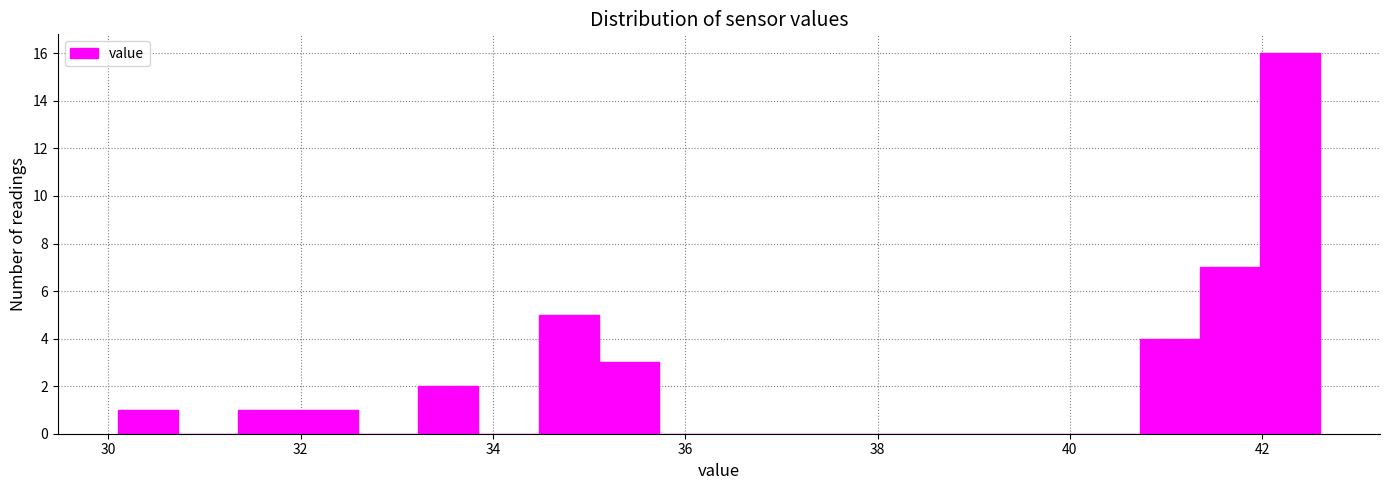

Read against the x-axis, roughly where is the centre of the tallest bar?

42.2